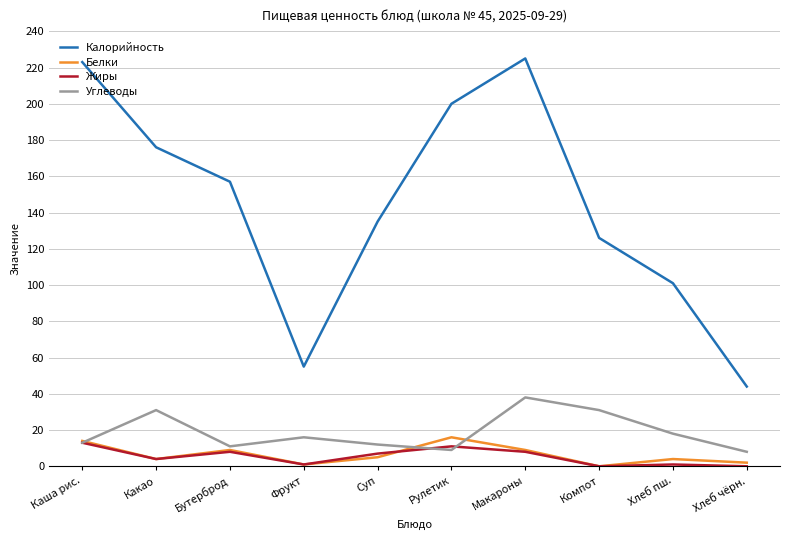

What is the sum of the Углеводы values at Хлеб пш. and Макароны?

56